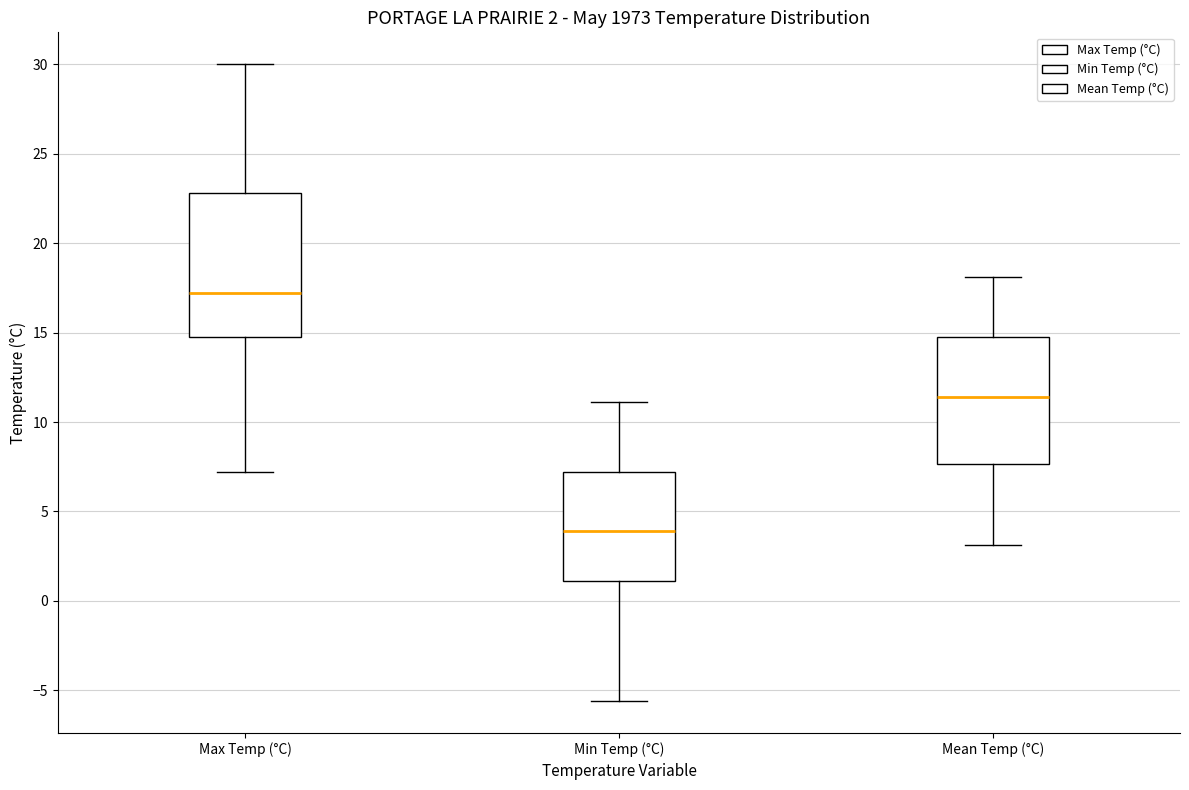

Which box is the tallest, from its lower edge to its upper edge?

Max Temp (°C)